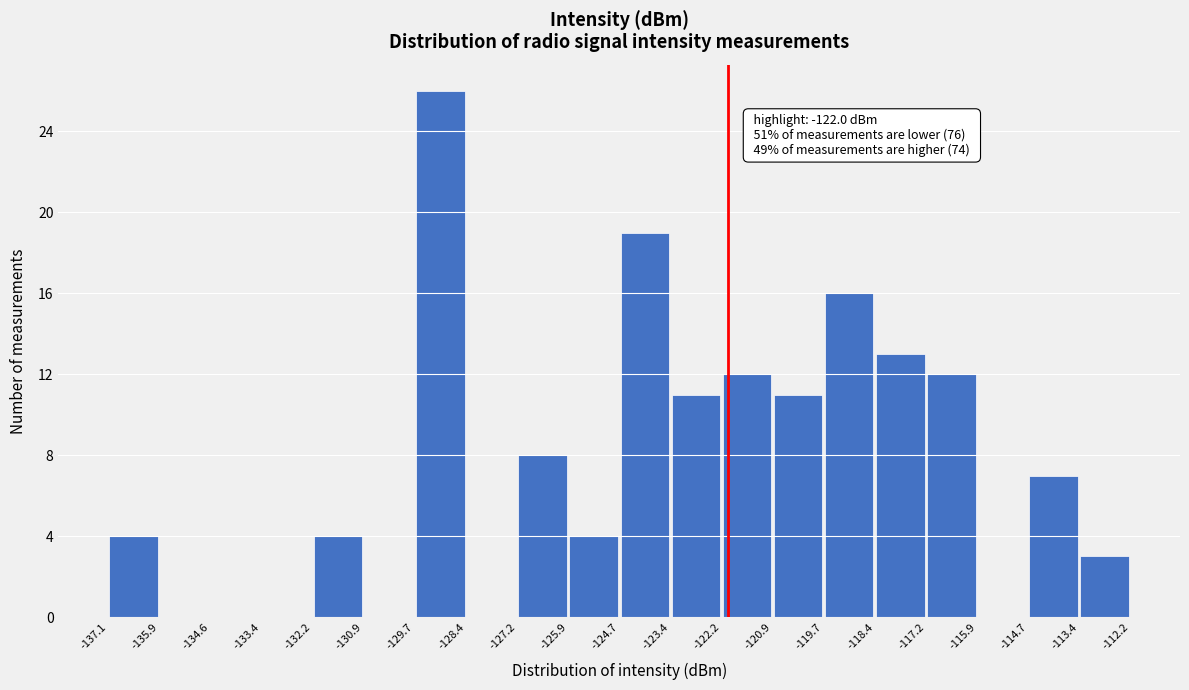

Which range on the x-axis has the tallest bar?

-129.7 to -128.4